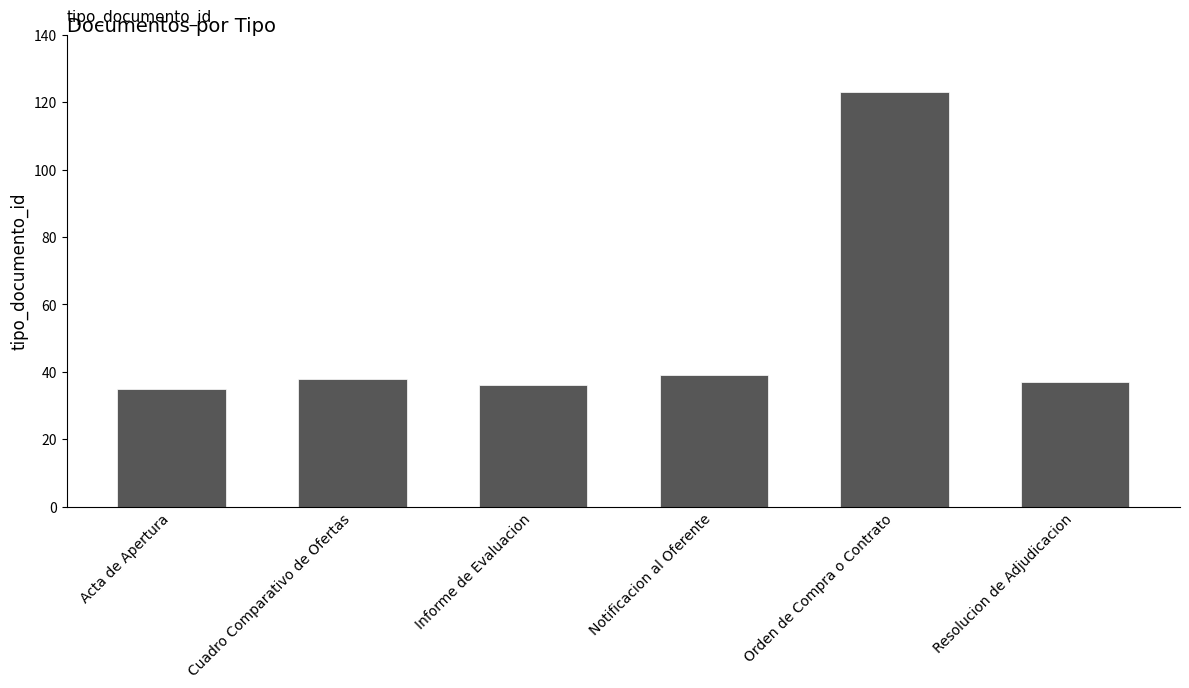

The value at Informe de Evaluacion is 36. True or false?

True